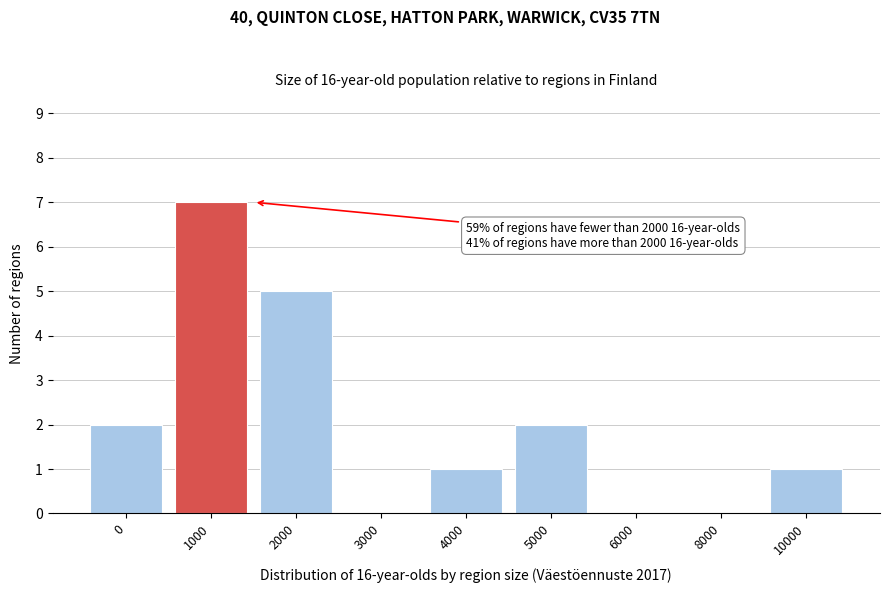

Reading left to right, list all the values displayed in this chart.

0=2	1000=7	2000=5	3000=0	4000=1	5000=2	6000=0	8000=0	10000=1